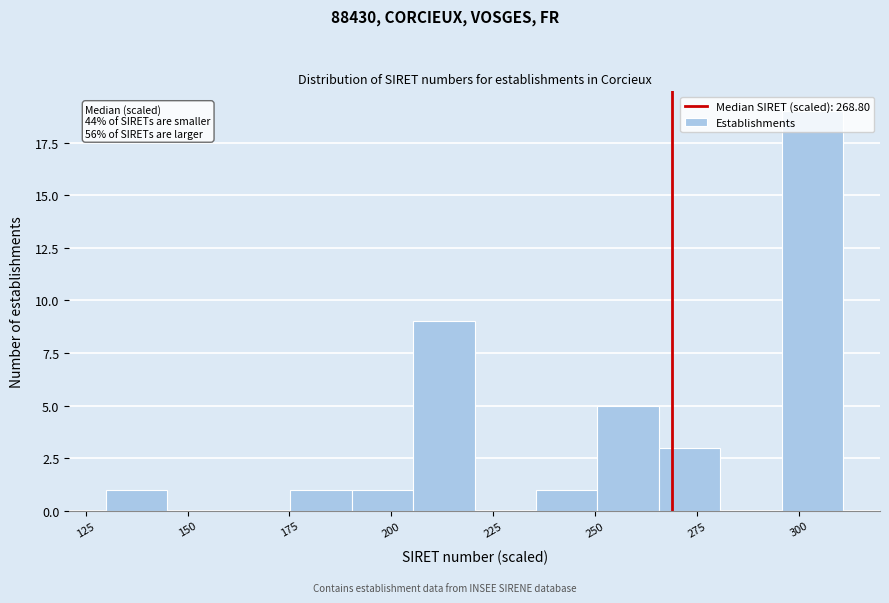

Around what value on the x-axis is the tallest bar? Give the approximate position of its centre, as read against the axis.

305